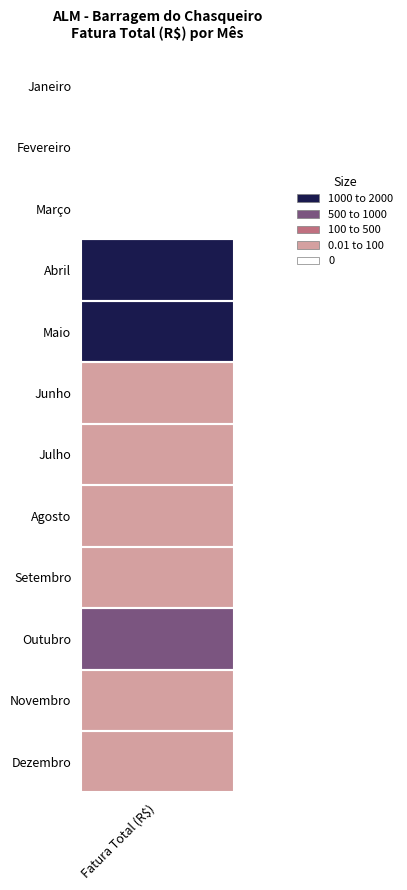

Read the value at Dezembro.

77.2